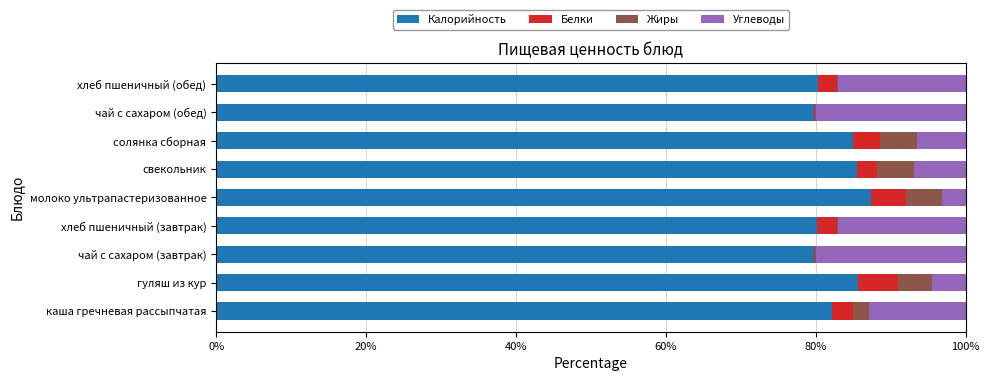

What is the average value of the Калорийность series?

82.8